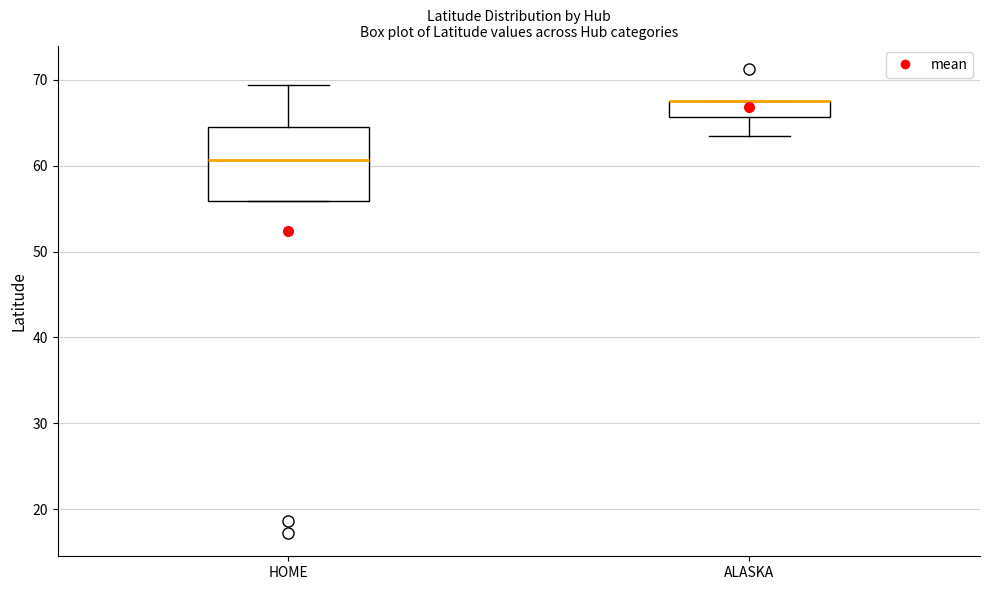

Comparing the boxes themselves (not the whiskers), which one is the tallest?

HOME